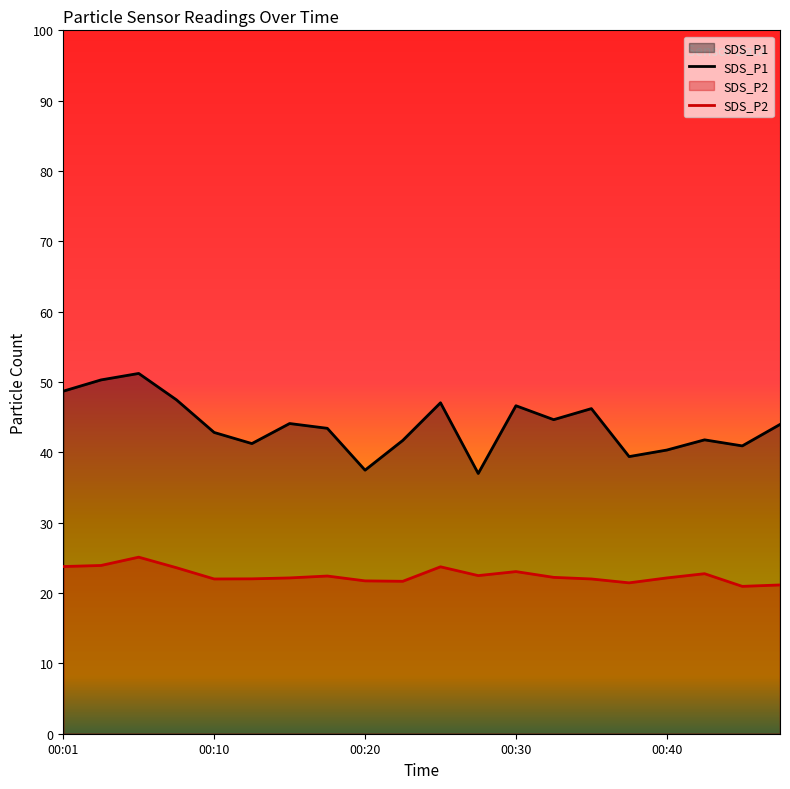

The value of SDS_P1 at 00:13 is 8.6. True or false?

False